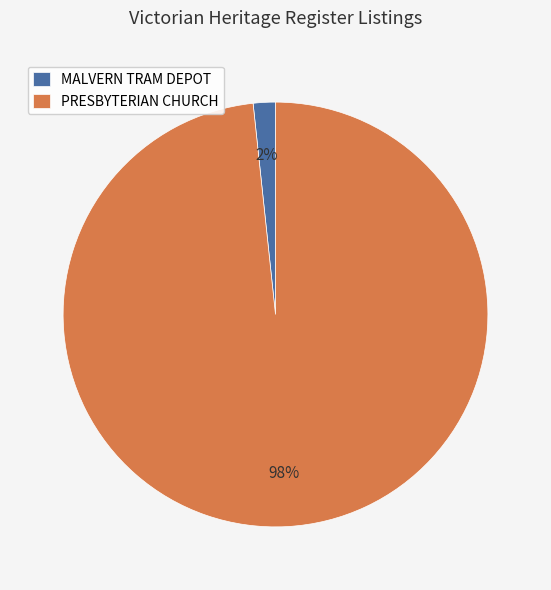

Which category accounts for the majority?

PRESBYTERIAN CHURCH